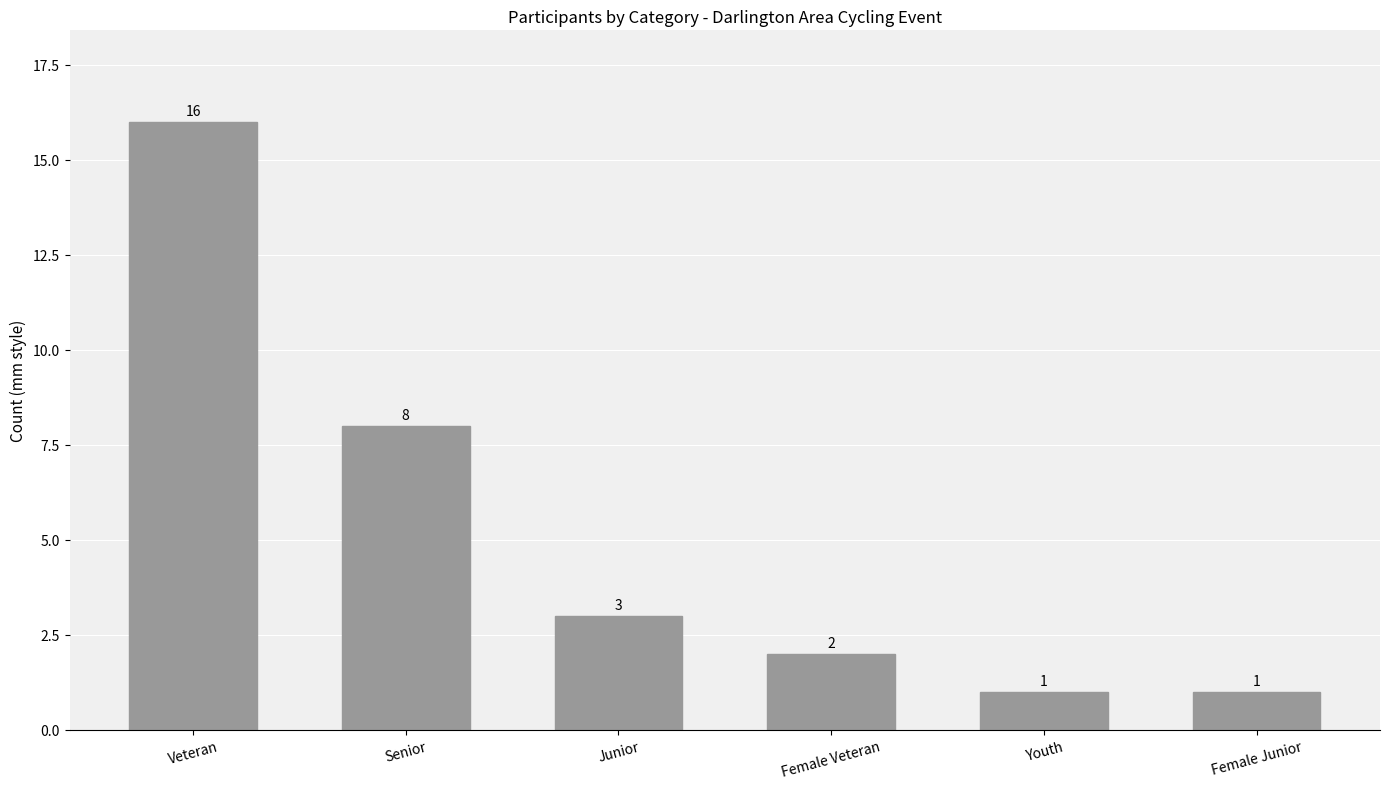

Does the chart contain stacked bars?

No